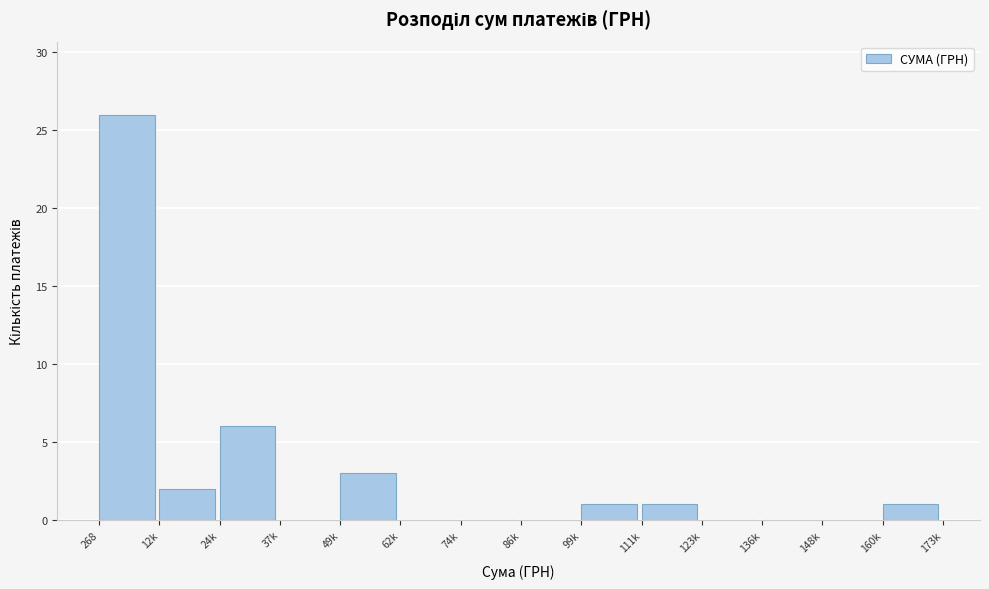

Reading left to right, what are all the values shown in this chart?

268=26	12k=2	24k=6	37k=0	49k=3	62k=0	74k=0	86k=0	99k=1	111k=1	123k=0	136k=0	148k=0	160k=1